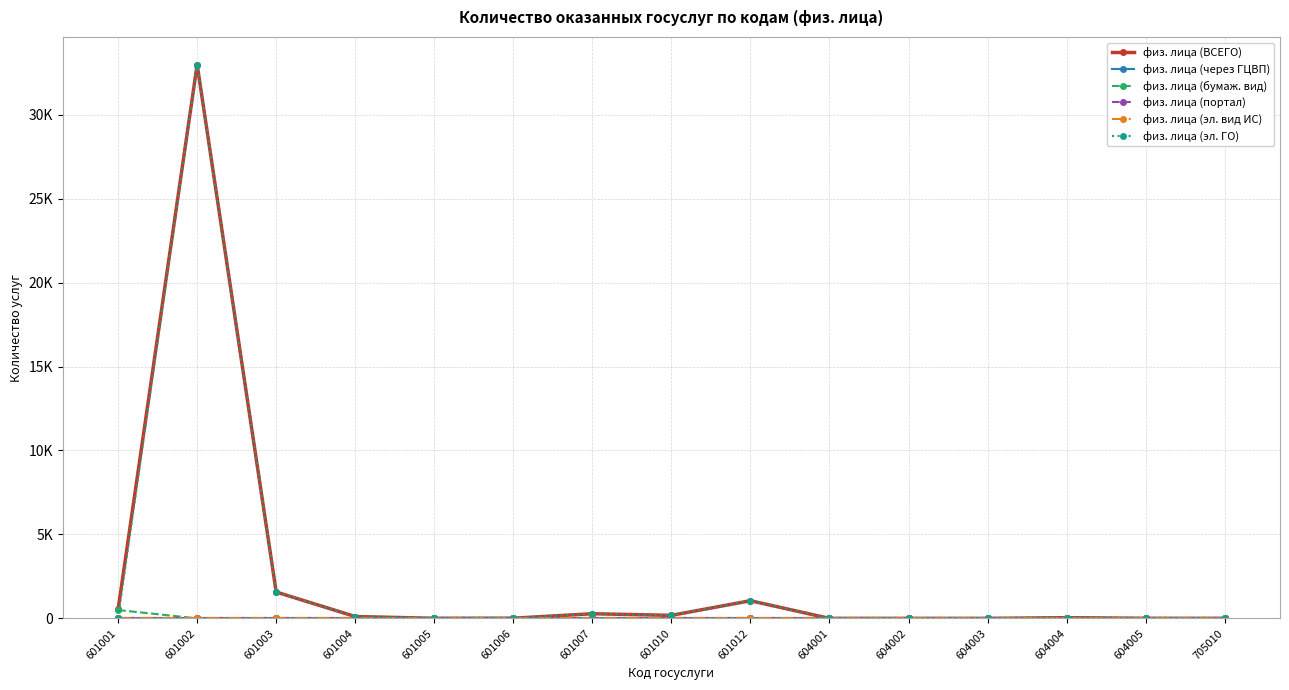

Does the chart have visible grid lines?

Yes